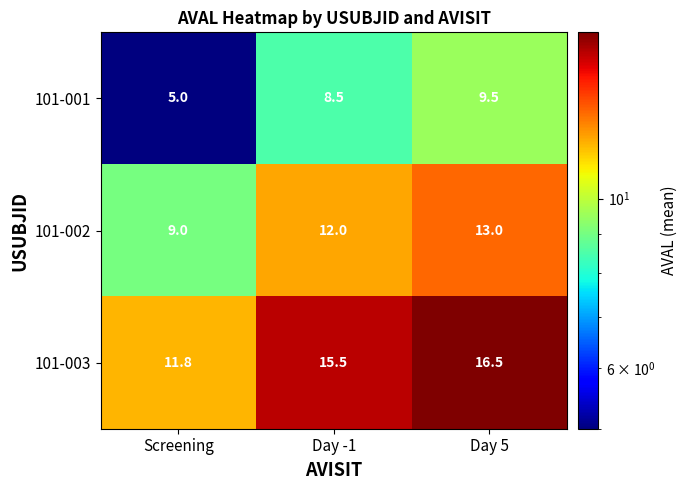

What is the minimum value shown in the chart?

5.0